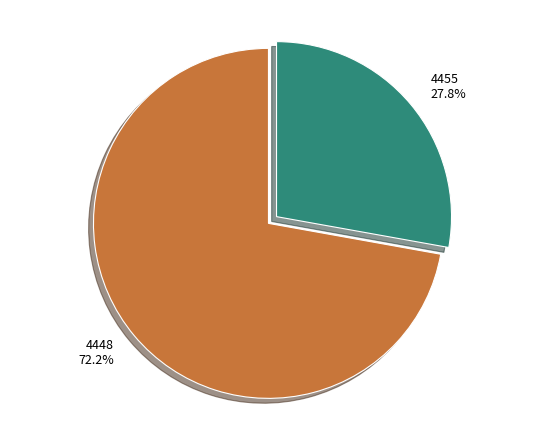

What percentage is the 4455 slice, to the nearest percent?

28%